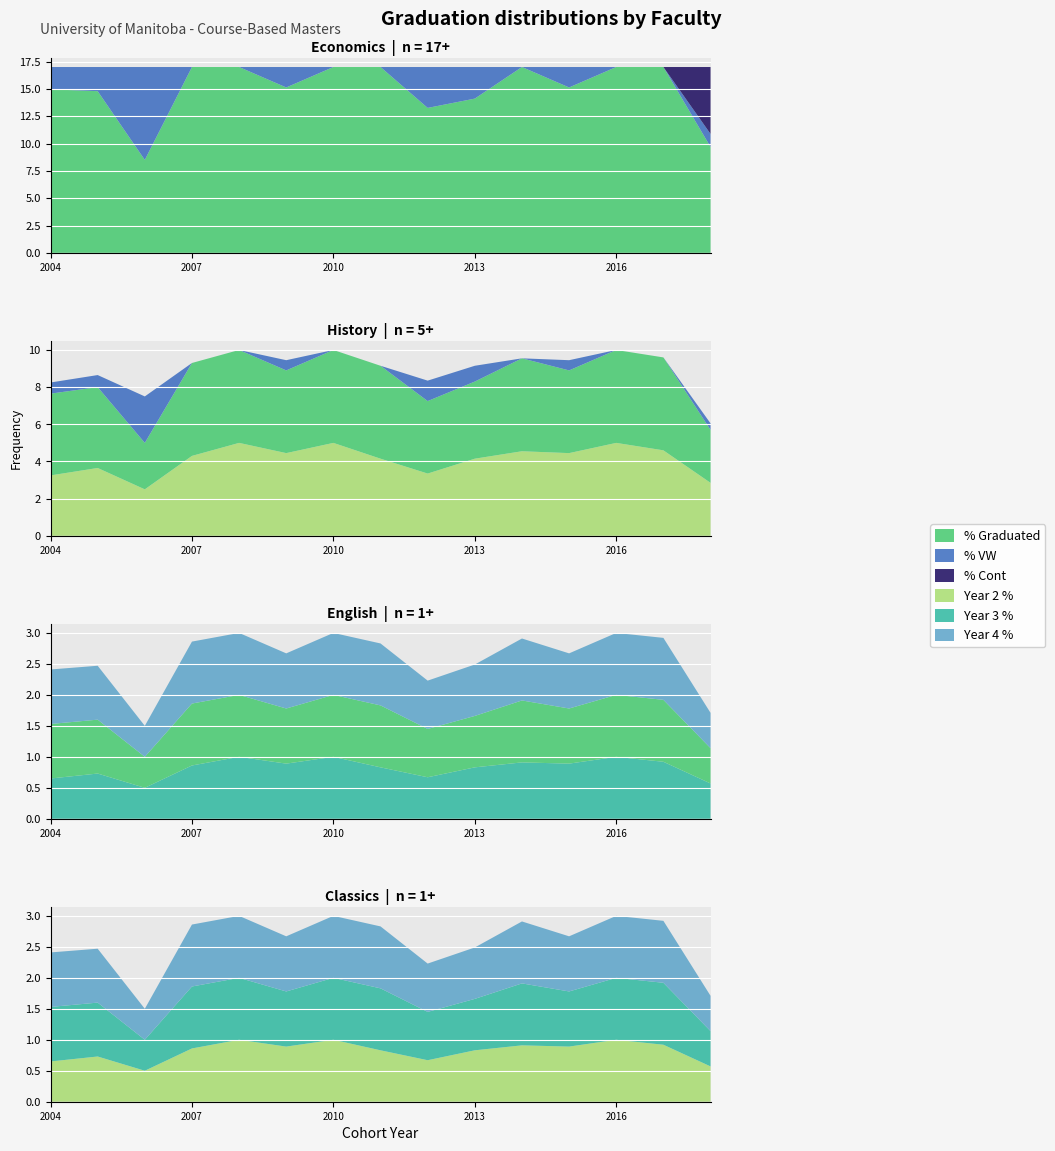

Reading left to right, what are all the values shown in this chart?

% Graduated: 2004=88	2005=87	2006=50	2007=100	2008=100	2009=89	2010=100	2011=100	2012=78	2013=83	2014=100	2015=89	2016=100	2017=100	2018=57
% VW: 2004=12	2005=13	2006=50	2007=0	2008=0	2009=11	2010=0	2011=0	2012=22	2013=17	2014=0	2015=11	2016=0	2017=0	2018=7
% Cont: 2004=0	2005=0	2006=0	2007=0	2008=0	2009=0	2010=0	2011=0	2012=0	2013=0	2014=0	2015=0	2016=0	2017=0	2018=36
Year 2: 2004=65	2005=73	2006=50	2007=86	2008=100	2009=89	2010=100	2011=83	2012=67	2013=83	2014=91	2015=89	2016=100	2017=92	2018=57
Year 3: 2004=88	2005=87	2006=50	2007=100	2008=100	2009=89	2010=100	2011=100	2012=78	2013=83	2014=100	2015=89	2016=100	2017=100	2018=57
Year 4: 2004=88	2005=87	2006=50	2007=100	2008=100	2009=89	2010=100	2011=100	2012=78	2013=83	2014=100	2015=89	2016=100	2017=100	2018=57